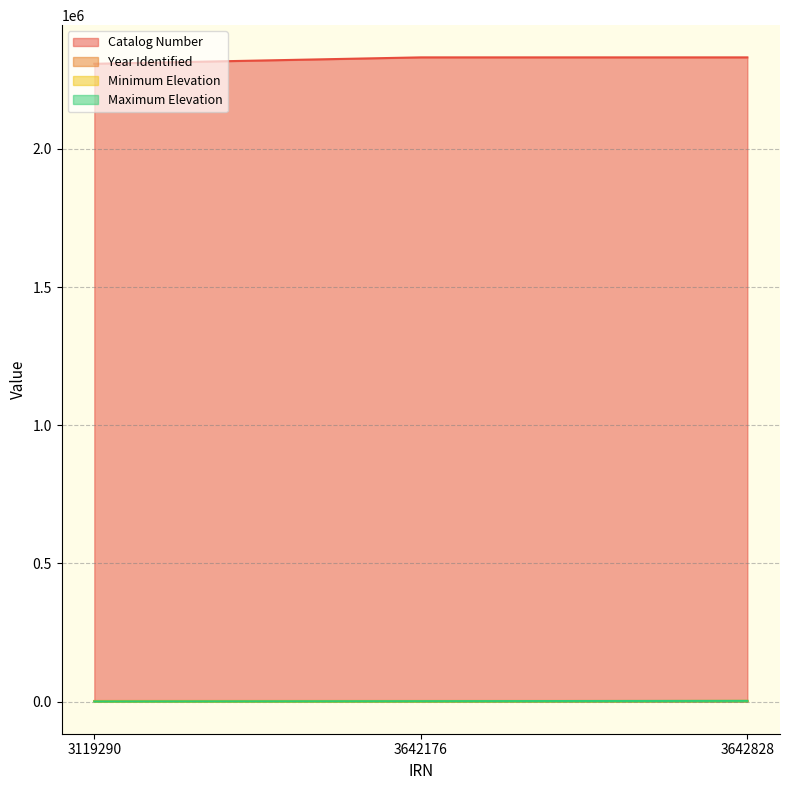

Reading left to right, extract all data points from this chart.

Catalog Number: 3119290=2307742	3642176=2330956	3642828=2330946
Year Identified: 3119290=2012	3642176=2004	3642828=2006
Minimum Elevation: 3119290=275	3642176=650	3642828=2100
Maximum Elevation: 3119290=275	3642176=1200	3642828=2350